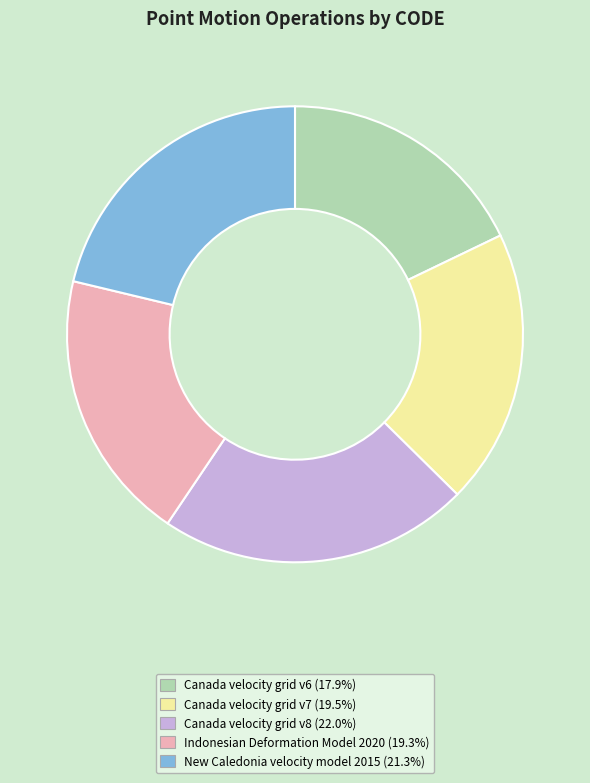

Which category has the smallest portion of the pie?

Canada velocity grid v6